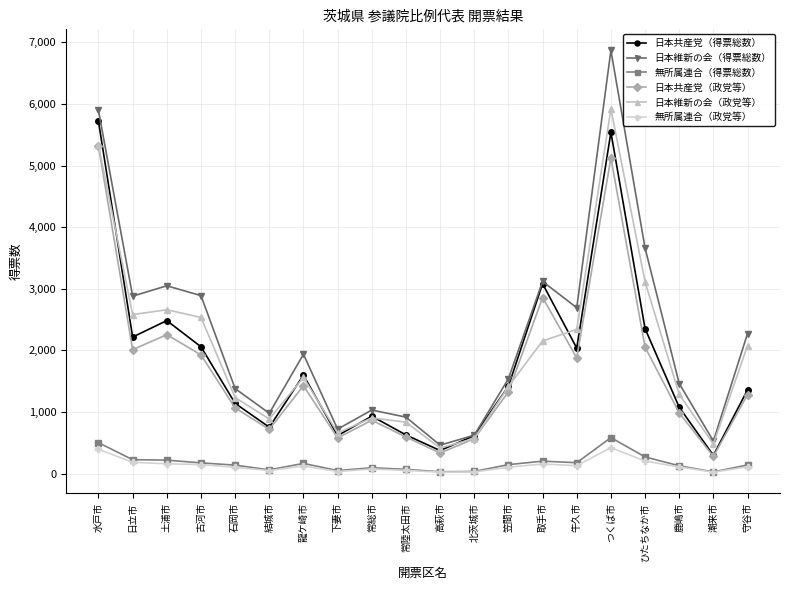

Is the value of 日本共産党（政党等） at 常総市 greater than the value of 無所属連合（政党等） at 石岡市?

Yes